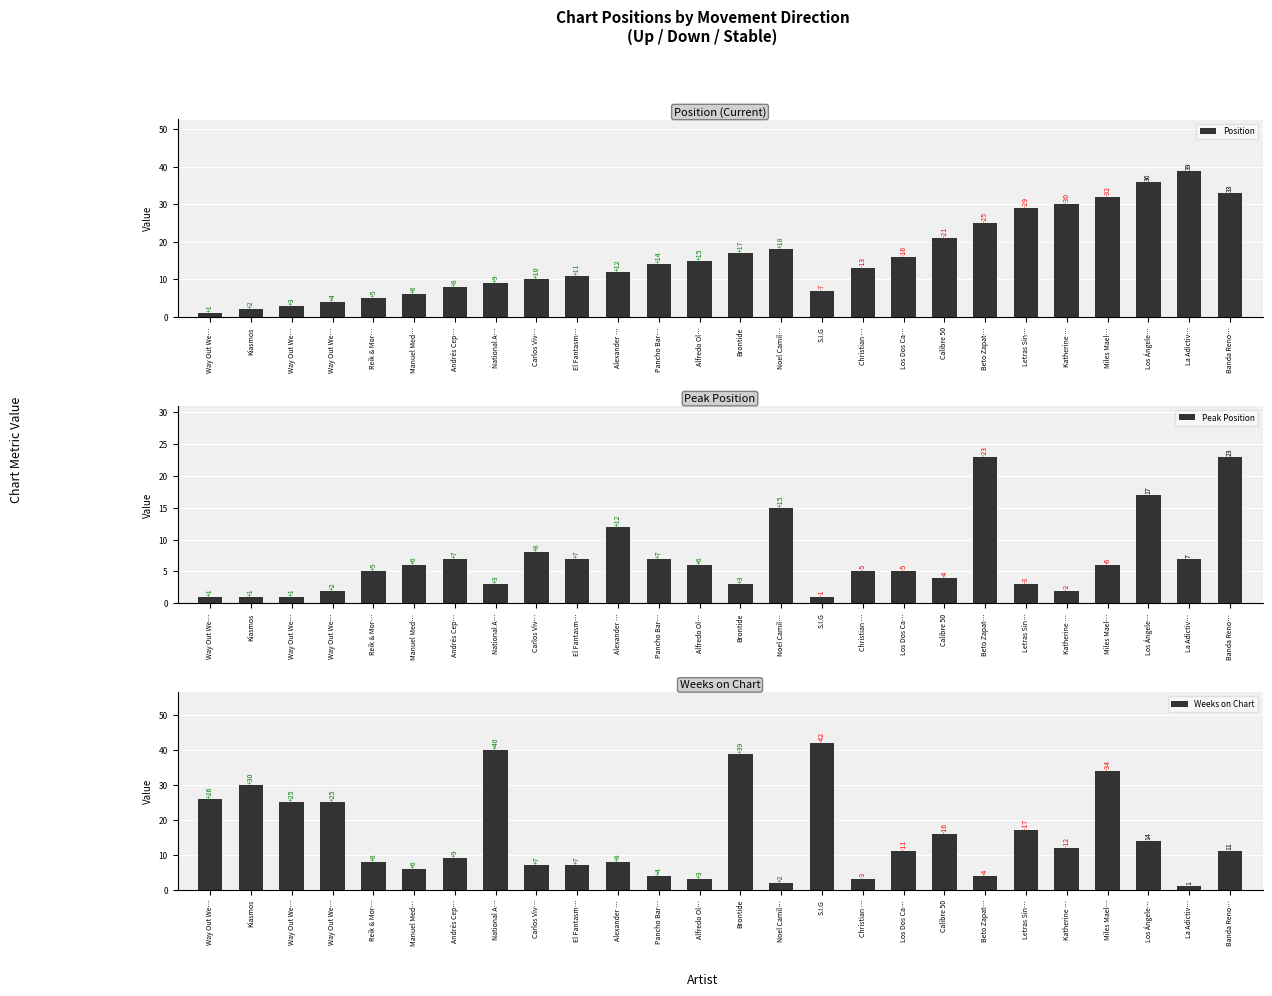

Reading left to right, extract all data points from this chart.

Position: 1	2	3	4	5	6	8	9	10	11	12	14	15	17	18	7	13	16	21	25	29	30	32	36	39	33
Peak Position: 1	1	1	2	5	6	7	3	8	7	12	7	6	3	15	1	5	5	4	23	3	2	6	17	7	23
Weeks on Chart: 26	30	25	25	8	6	9	40	7	7	8	4	3	39	2	42	3	11	16	4	17	12	34	14	1	11